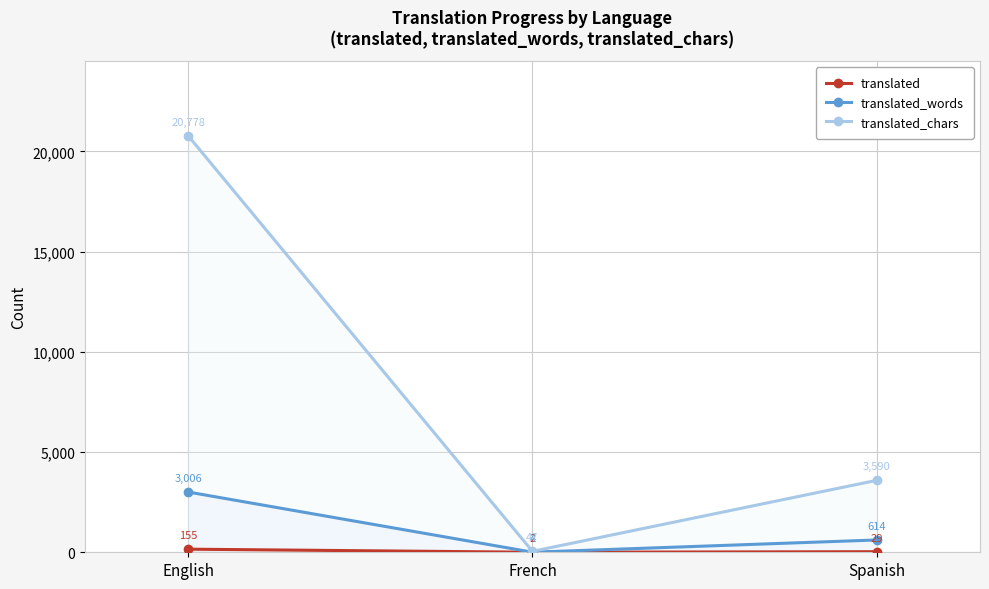

Is it true that translated equals 3 at French?

False